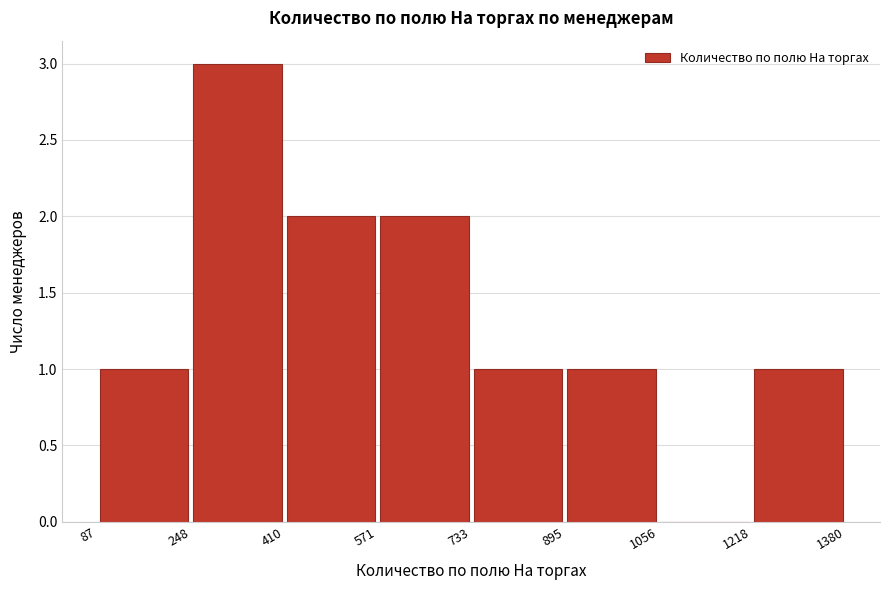

Reading left to right, list every bar in this chart as the range it spans on the x-axis followed by its height. The values are not printed on the chart, so give them approximately, as read against the axis.

87 to 248: 1
248 to 410: 3
410 to 571: 2
571 to 733: 2
733 to 895: 1
895 to 1056: 1
1056 to 1218: 0
1218 to 1380: 1